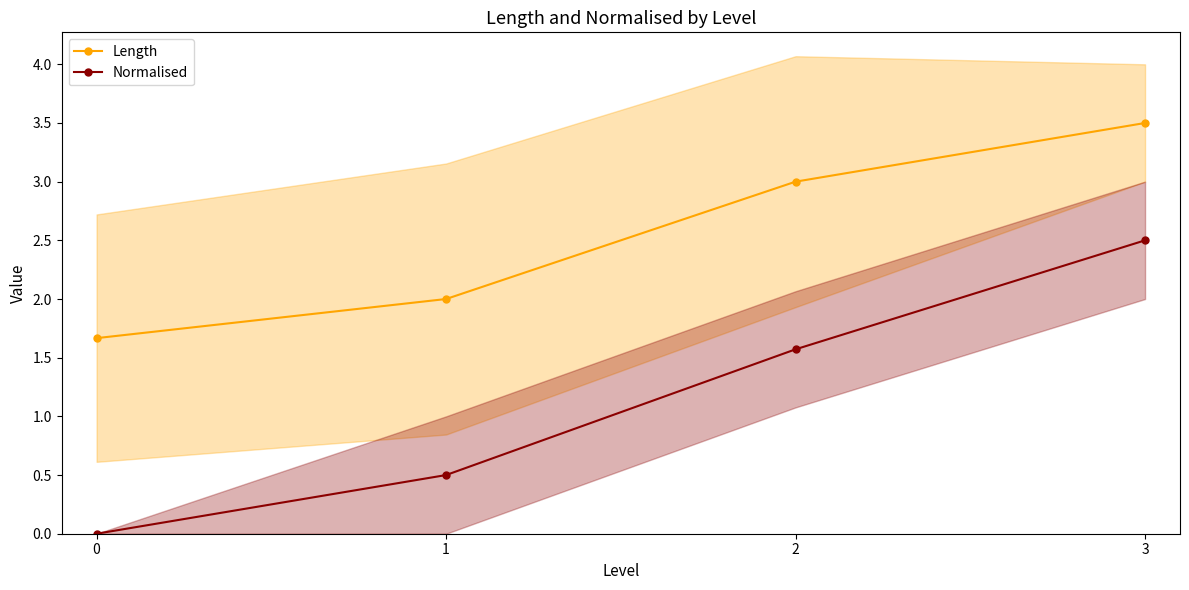

Reading right to left, extract all data points from this chart.

Length: 3=3.5	2=3.0	1=2.0	0=1.7
Normalised: 3=2.5	2=1.6	1=0.5	0=0.0